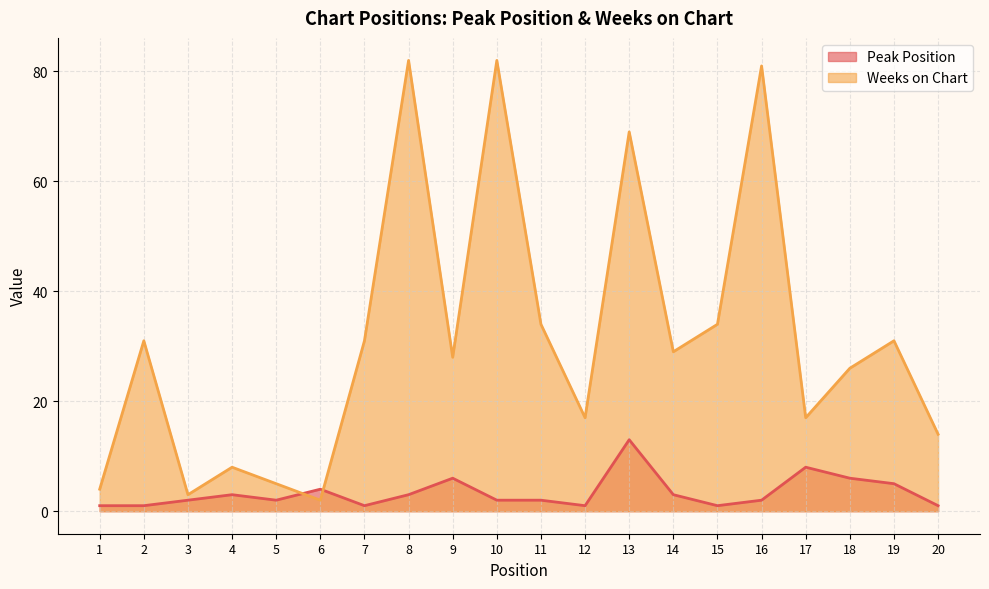

List the series in order of their peak value, highest first.

Weeks on Chart, Peak Position